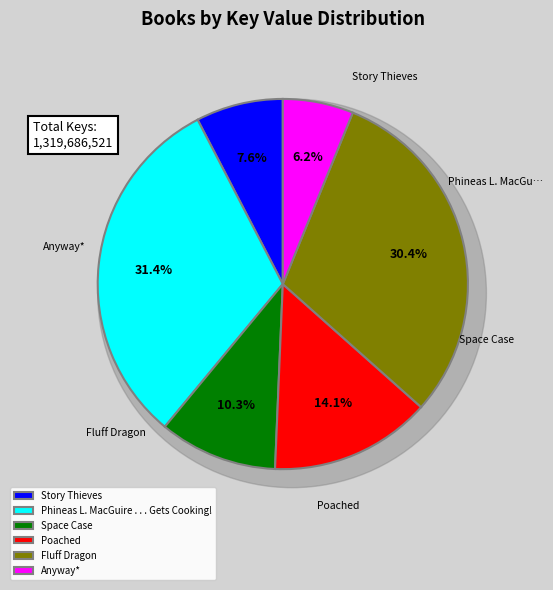

Approximately how many times larger is the value at Anyway* compared to Space Case?

0.6